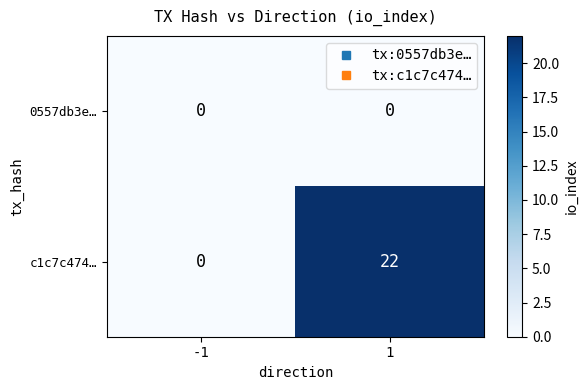

Is the value of c1c7c474… at 1 greater than the value of 0557db3e… at -1?

Yes